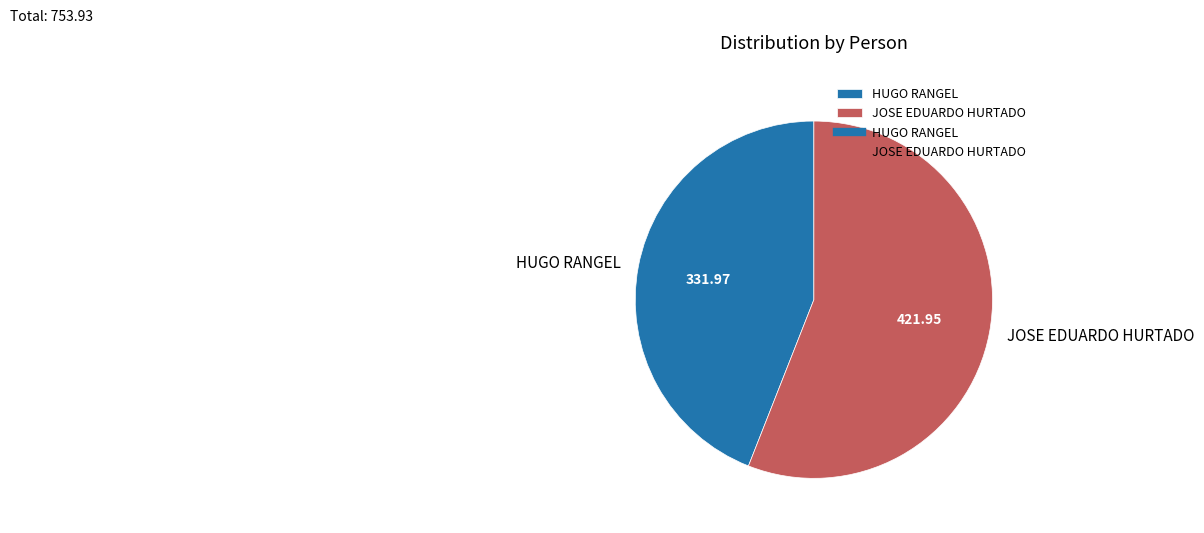

Count the number of slices in the pie.

2